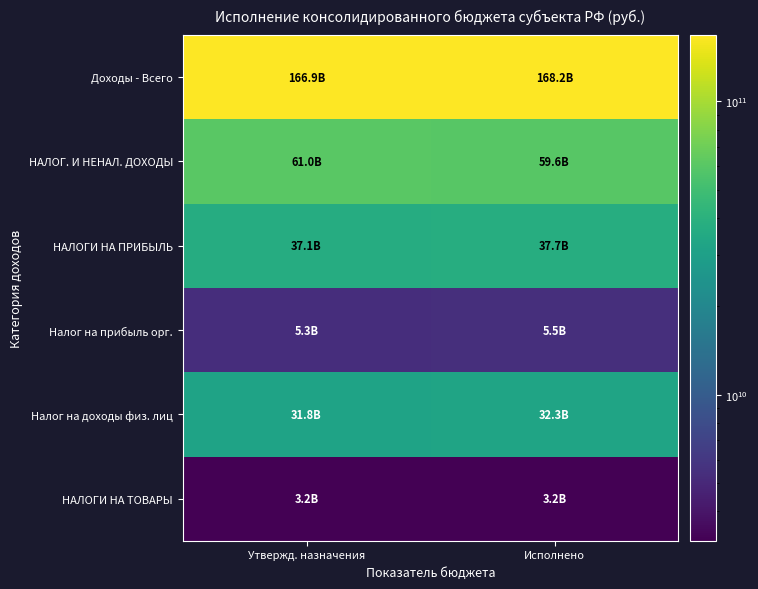

Reading right to left, list all the values displayed in this chart.

Доходы - Всего: Исполнено=168186550671.0	Утвержд. назначения=166889229638.7
НАЛОГ. И НЕНАЛ. ДОХОДЫ: Исполнено=59632587508.2	Утвержд. назначения=61015301276.7
НАЛОГИ НА ПРИБЫЛЬ: Исполнено=37729842595.3	Утвержд. назначения=37089929139.8
Налог на прибыль орг.: Исполнено=5451650309.3	Утвержд. назначения=5306010533.8
Налог на доходы физ. лиц: Исполнено=32278192286.0	Утвержд. назначения=31783918606.1
НАЛОГИ НА ТОВАРЫ: Исполнено=3178622531.3	Утвержд. назначения=3198358169.2